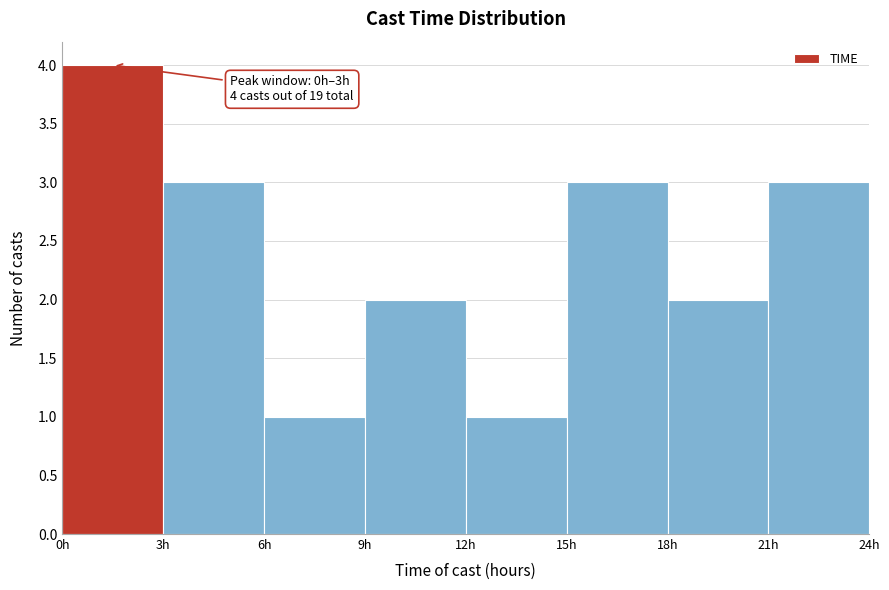

Over which range of the x-axis is the bar tallest?

0 to 3